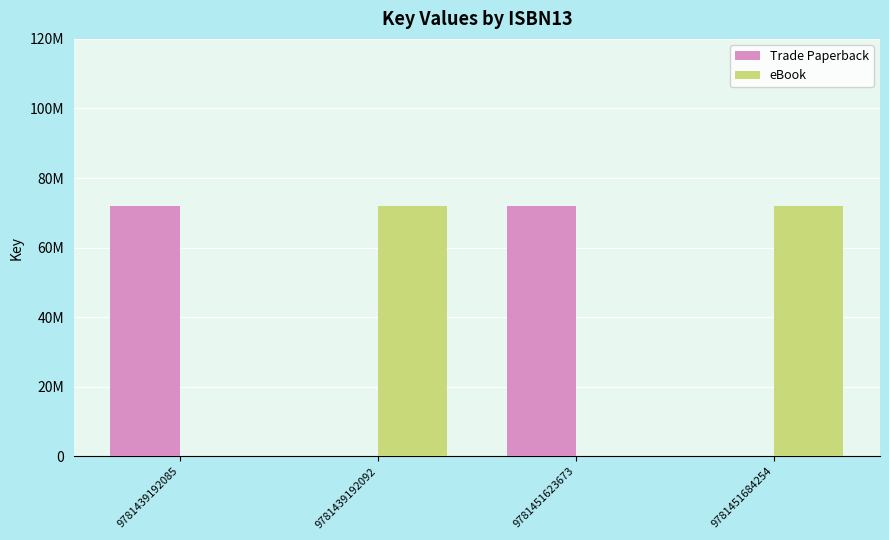

What are all the series names shown in the legend?

Trade Paperback, eBook